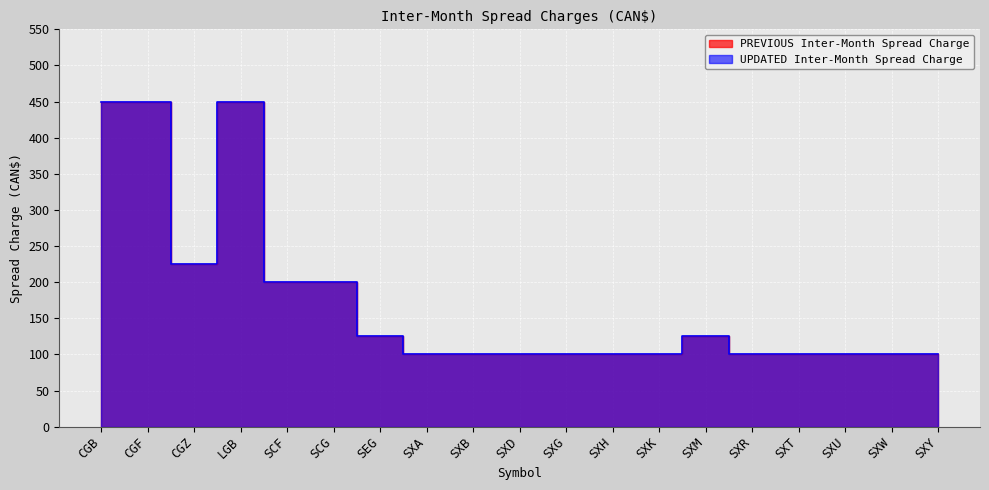

True or false: UPDATED Inter-Month Spread Charge and PREVIOUS Inter-Month Spread Charge cross at least once.

False